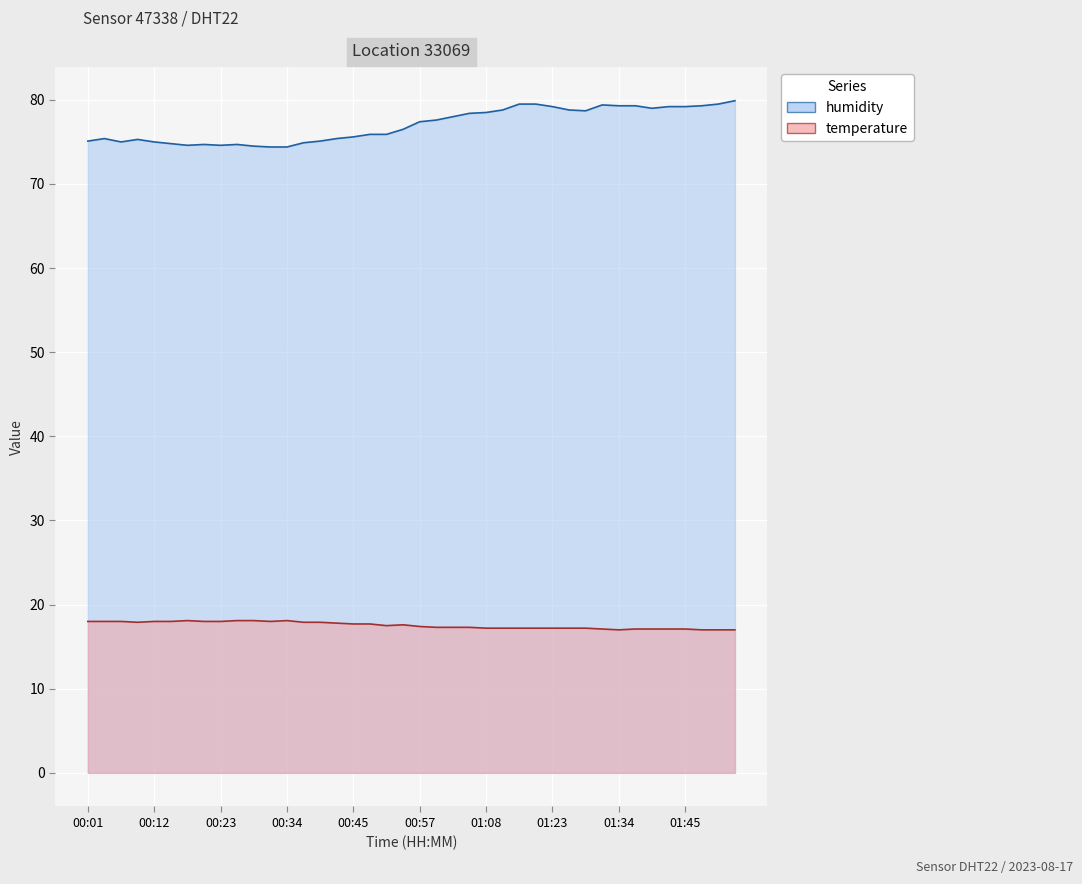

Where is humidity nearest to the value 77?

00:57